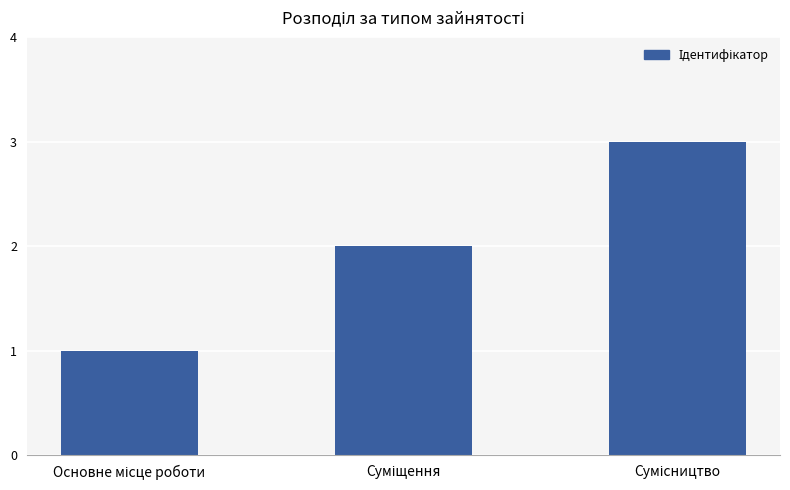

What is the sum of all values?

6